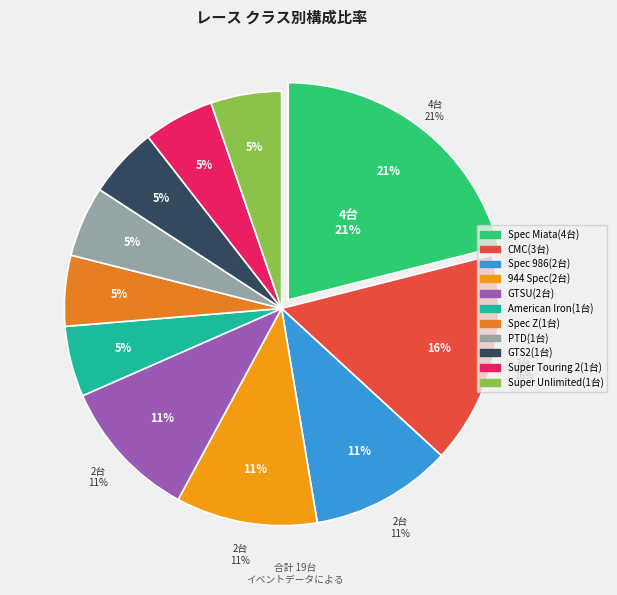

To the nearest percent, what is the combined percentage of Super Unlimited and GTSU?

16%